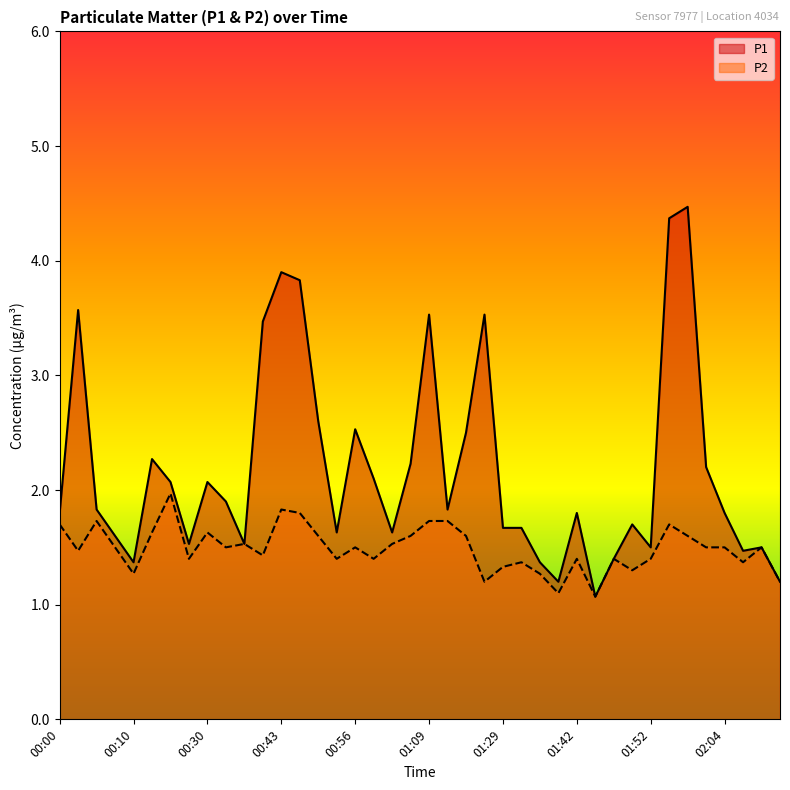

True or false: P1 and P2 intersect in this chart.

False